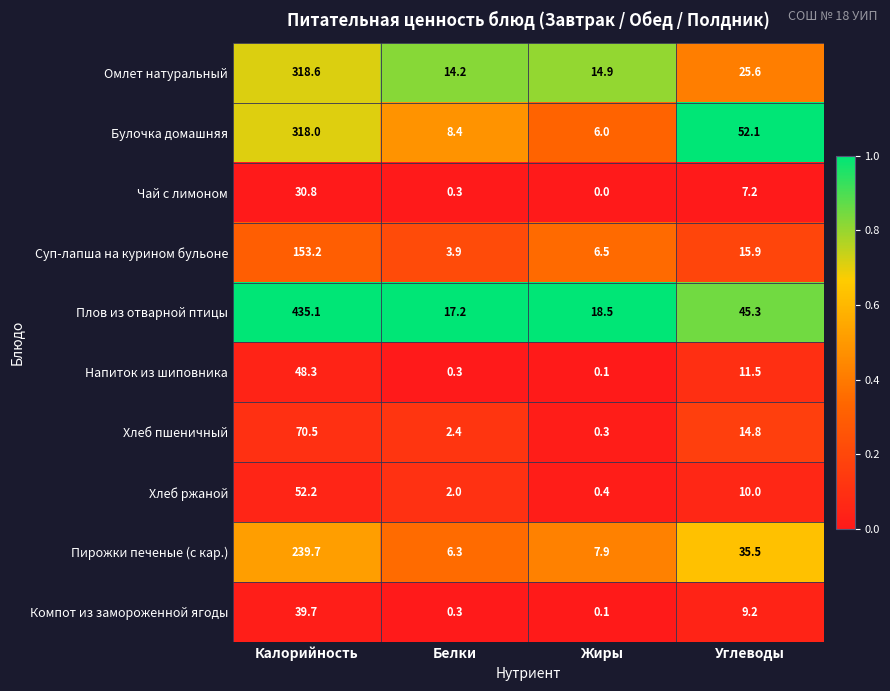

At which category does the chart reach its minimum across all series?

Жиры